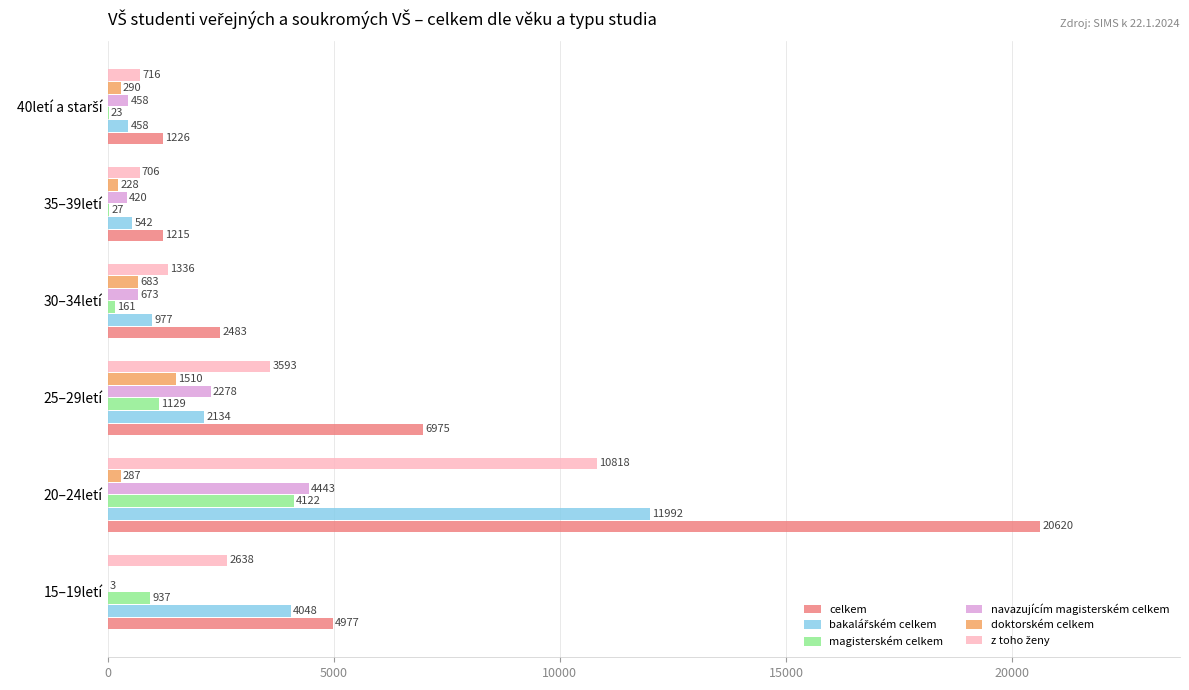

Where is navazujícím magisterském celkem nearest to the value 2223?

25–29letí